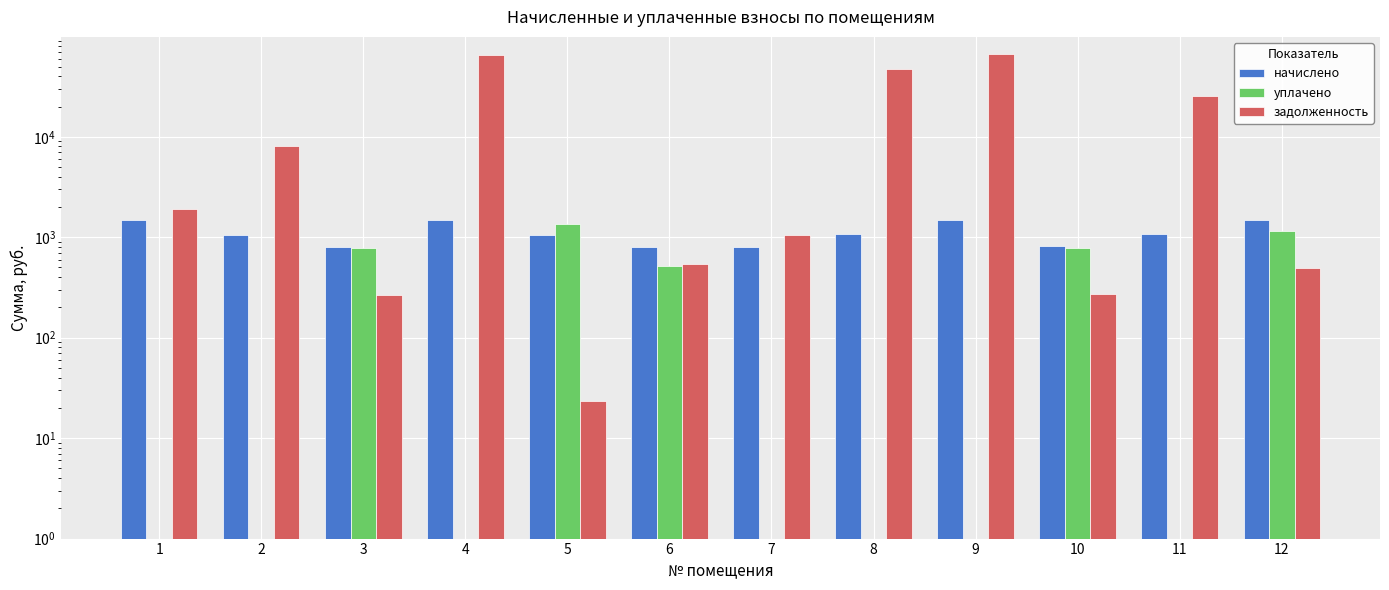

Which label corresponds to the smallest value in the chart?

1